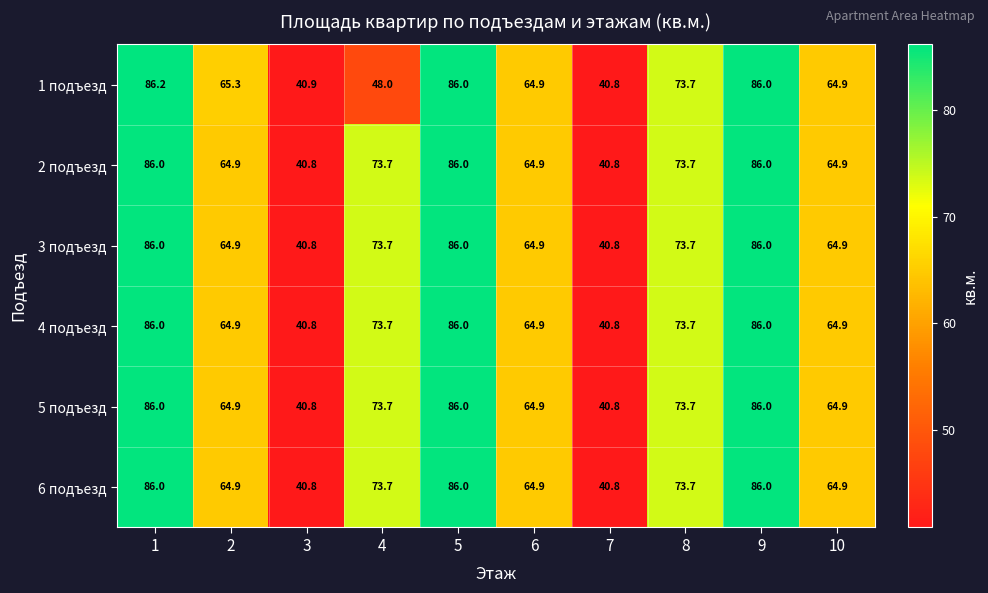

Is it true that 3 подъезд equals 64.9 at 10?

True